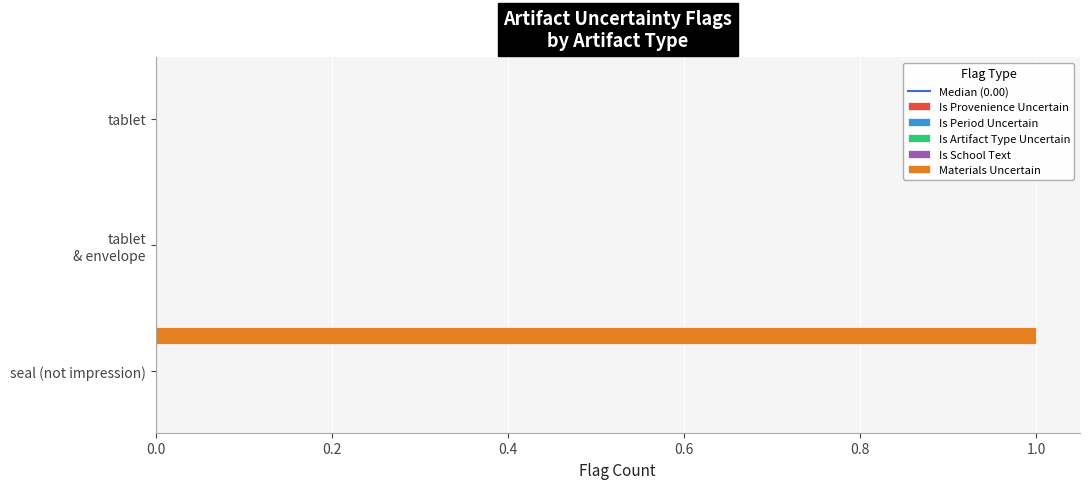

How many distinct data groups are displayed?

1